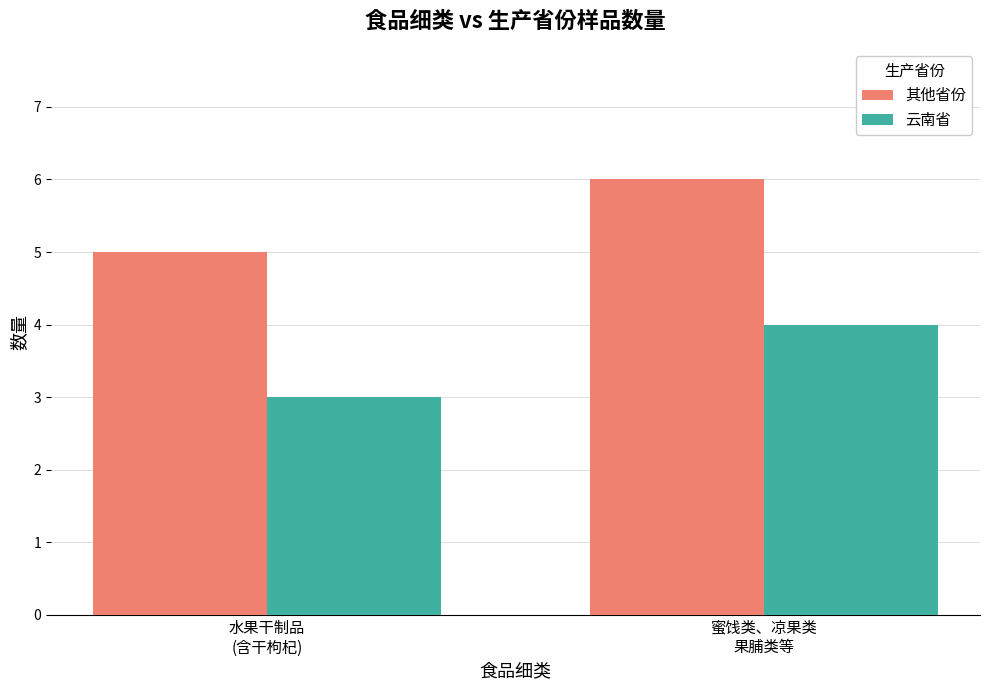

What is the greatest value displayed?

6